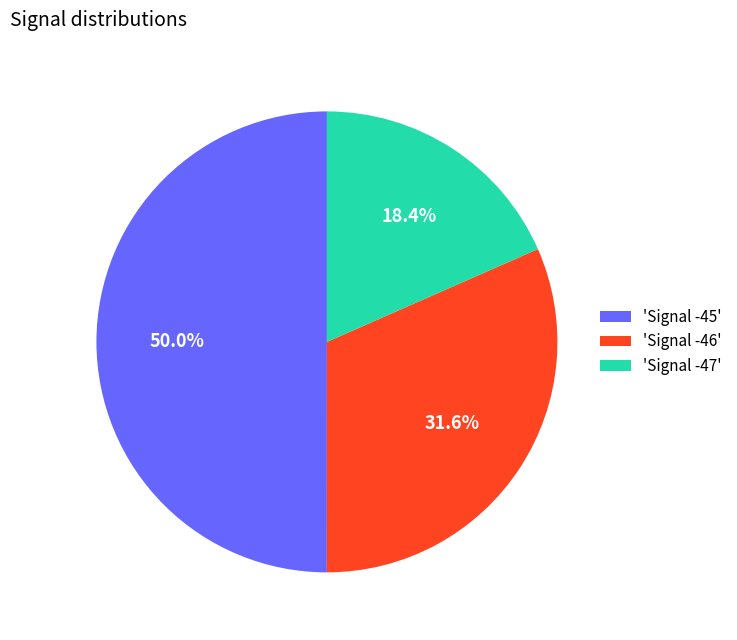

How many segments does this pie chart have?

3